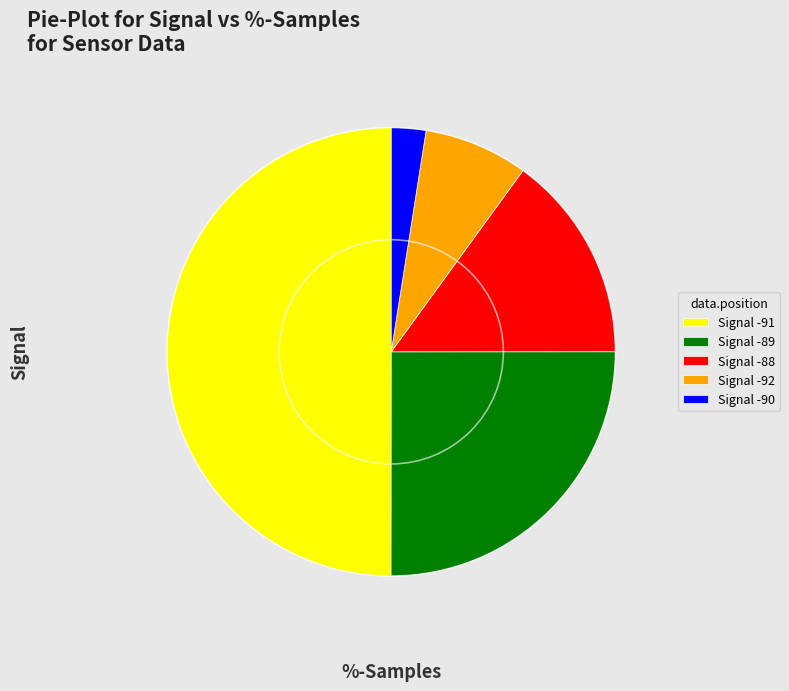

How many slices are in this pie chart?

5